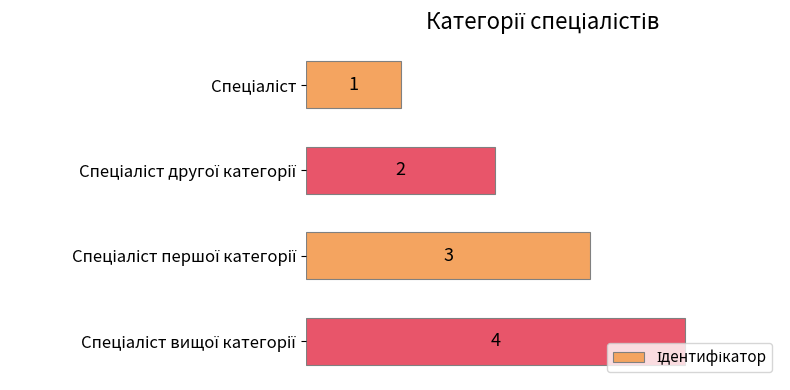

What is the greatest value displayed?

4